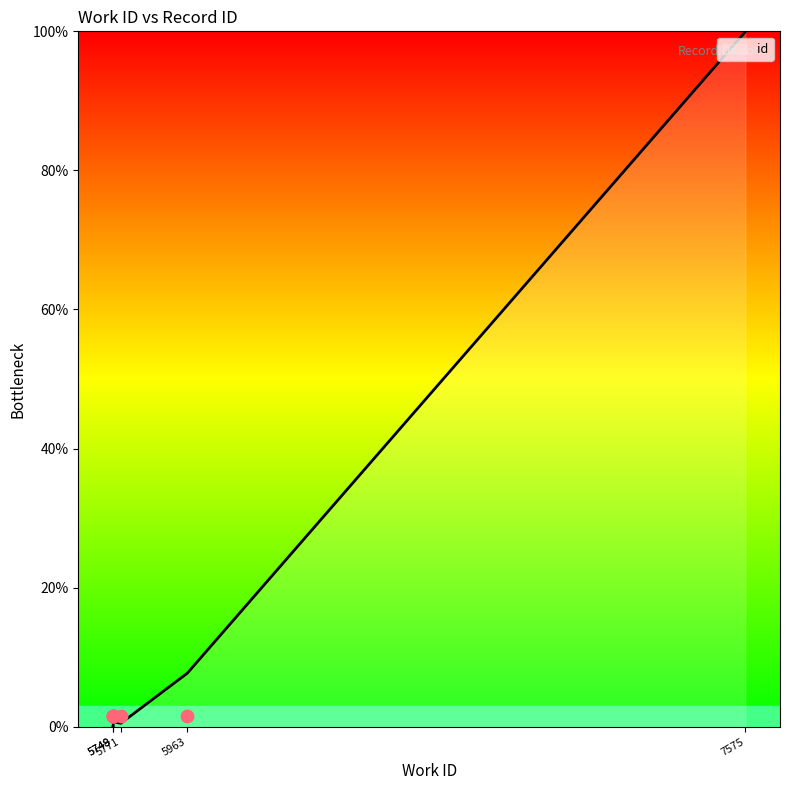

What is the change in value from 5749 to 7575?

+99.3